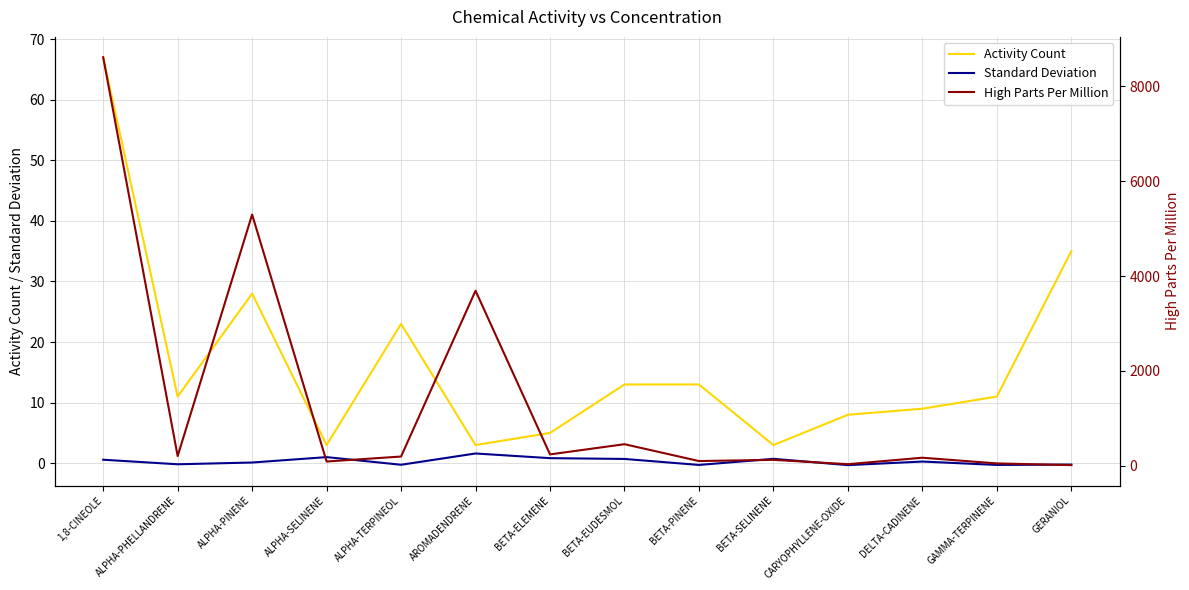

True or false: Standard Deviation has more than 2 interior local peaks.

True